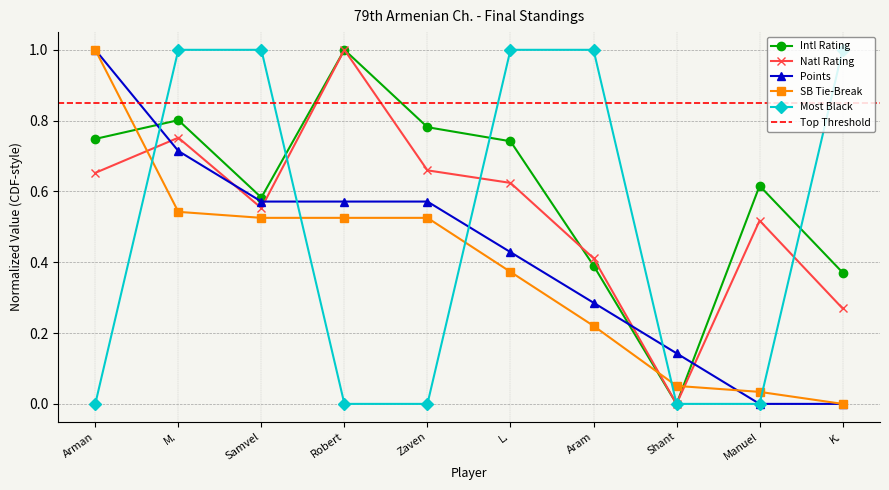

What is the maximum value for Most Black?

1.0